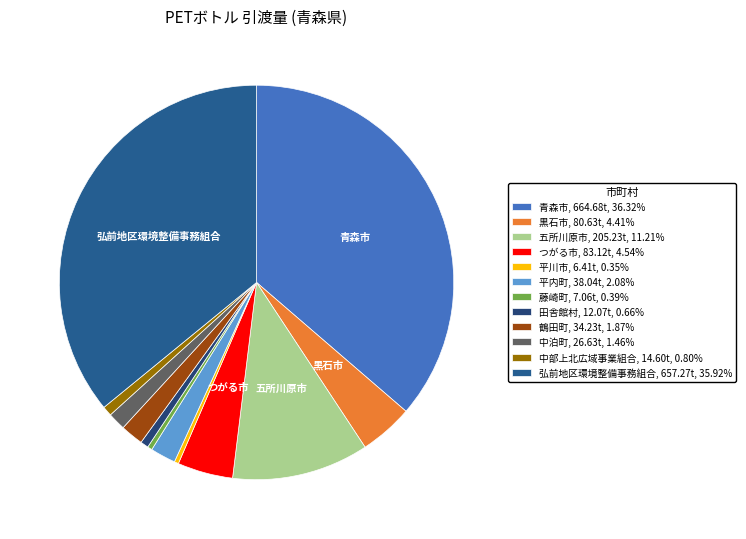

Count the number of slices in the pie.

12